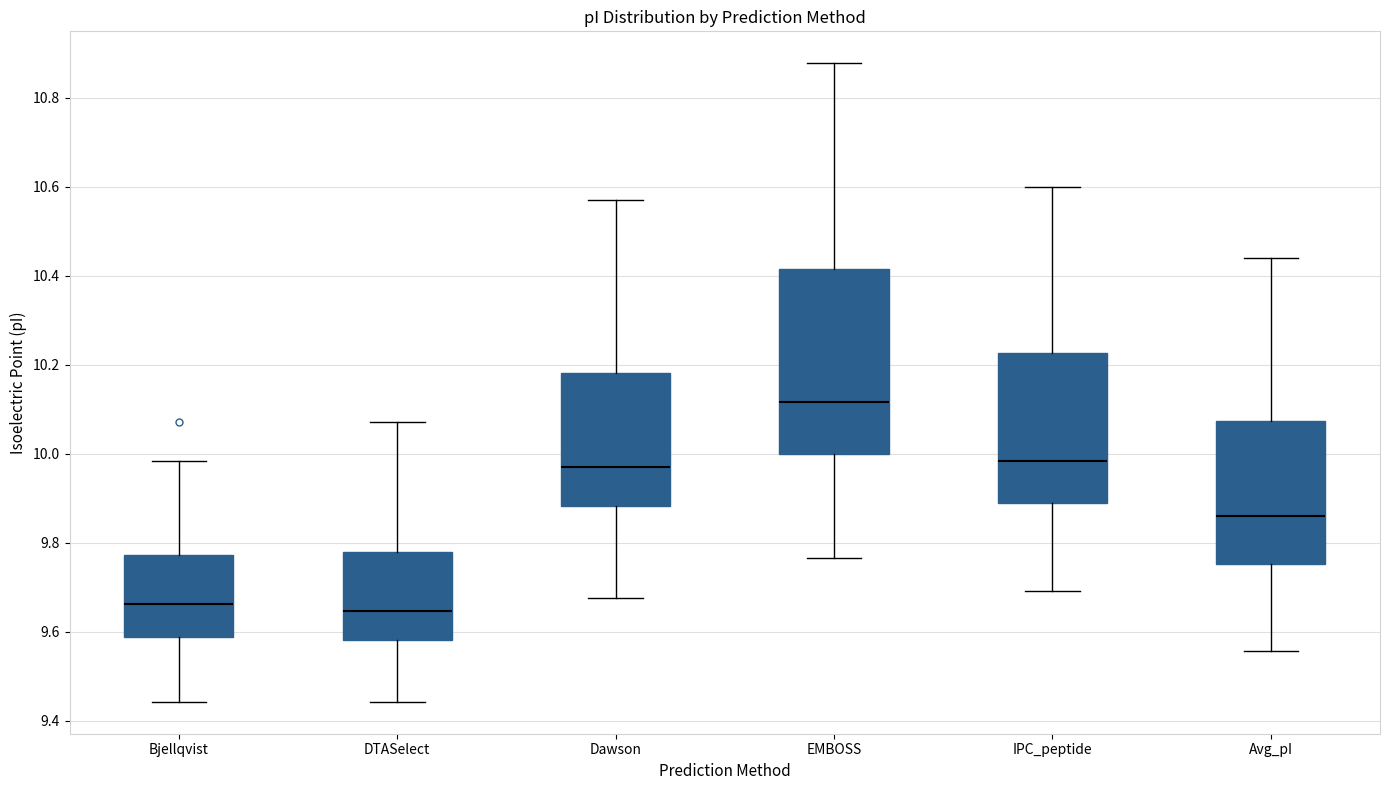

Reading left to right, transcribe this box plot: for each box, give where its median line is, the range the box spans, and where its two whiskers end, as read against the y-axis. The values are not printed on the chart, so give them approximately, as read against the axis.

Bjellqvist: median 9.66, box 9.58 to 9.78, whiskers 9.44 to 9.98
DTASelect: median 9.64, box 9.58 to 9.78, whiskers 9.44 to 10.08
Dawson: median 9.98, box 9.88 to 10.18, whiskers 9.68 to 10.58
EMBOSS: median 10.12, box 10.00 to 10.42, whiskers 9.76 to 10.88
IPC_peptide: median 9.98, box 9.88 to 10.22, whiskers 9.70 to 10.60
Avg_pI: median 9.86, box 9.76 to 10.08, whiskers 9.56 to 10.44